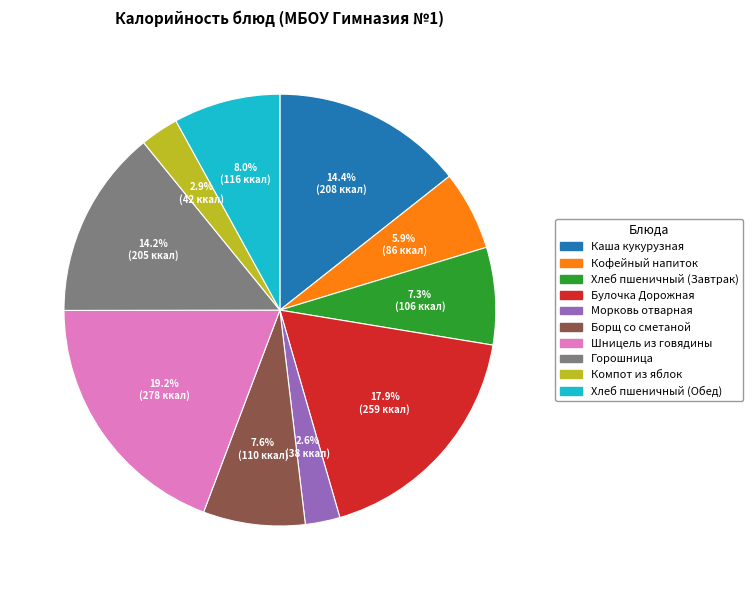

The Борщ со сметаной slice represents 1% of the pie. True or false?

False